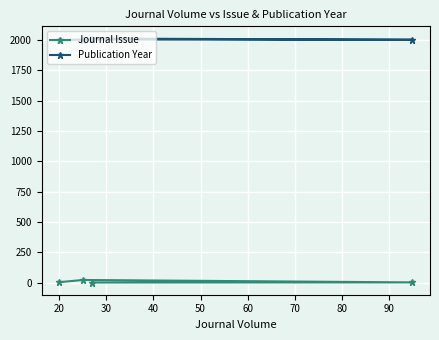

What is the average value of the Journal Issue series?

8